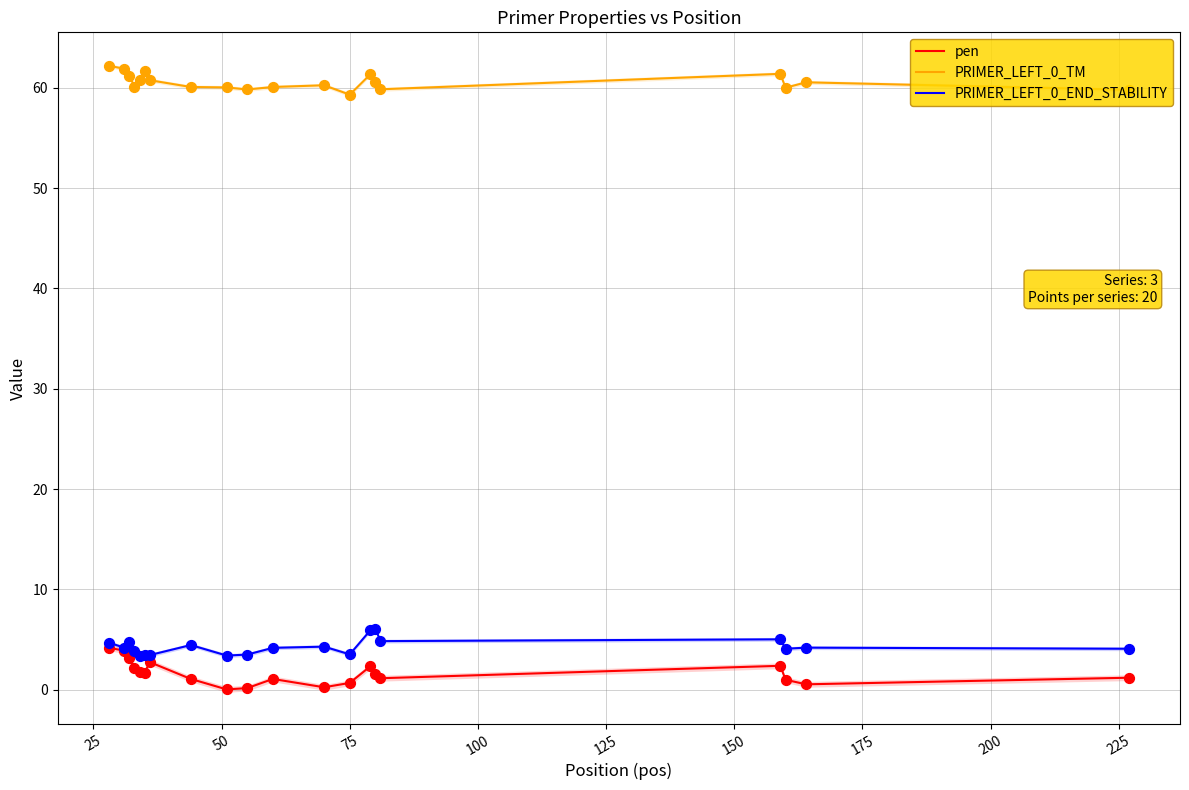

At how many categories does at least one series exceed 43?

20